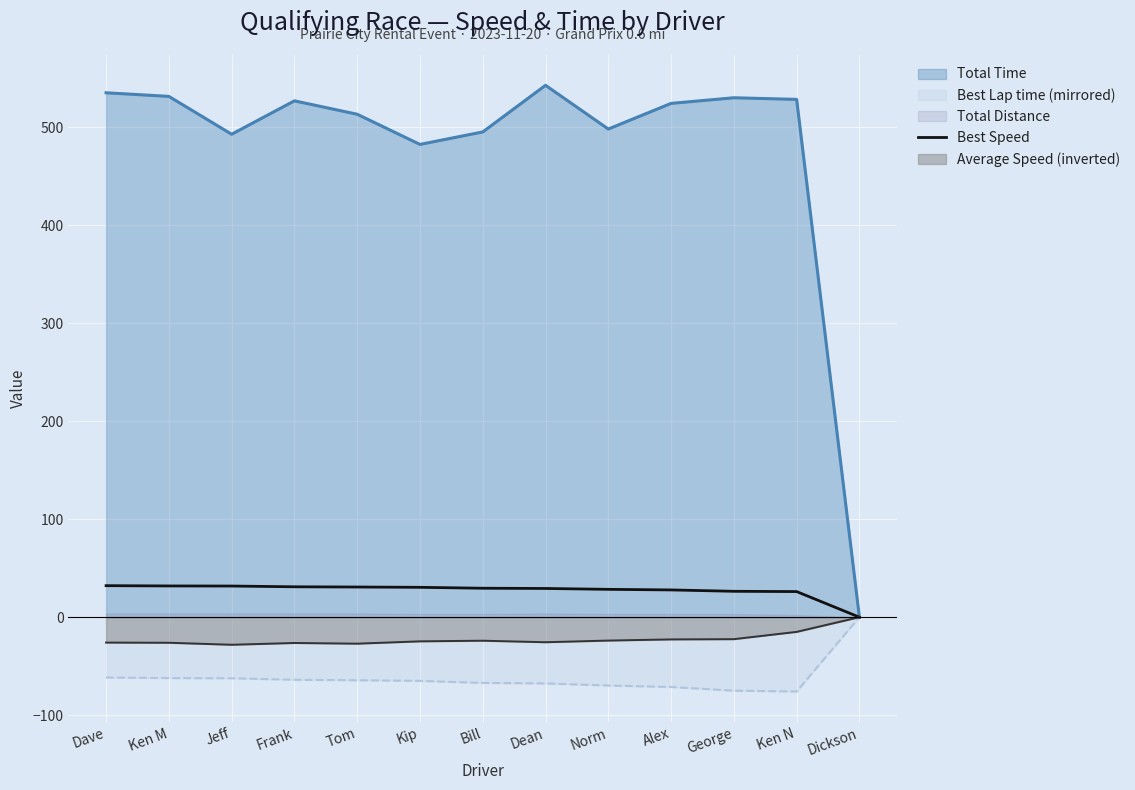

What value does the Best Lap time (mirrored) series have at Ken M?

-62.1